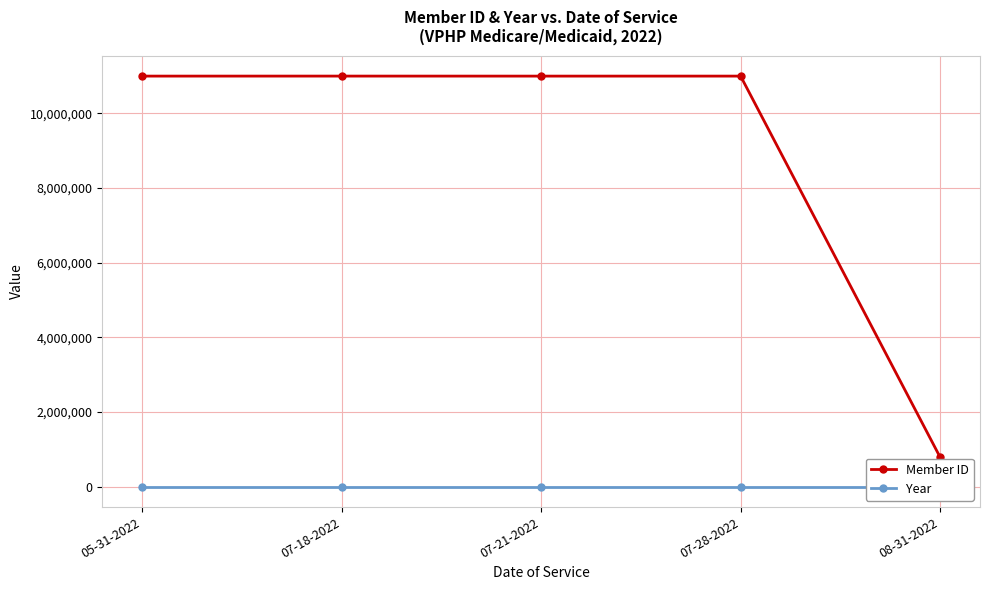

Which series has the largest total across all categories?

Member ID